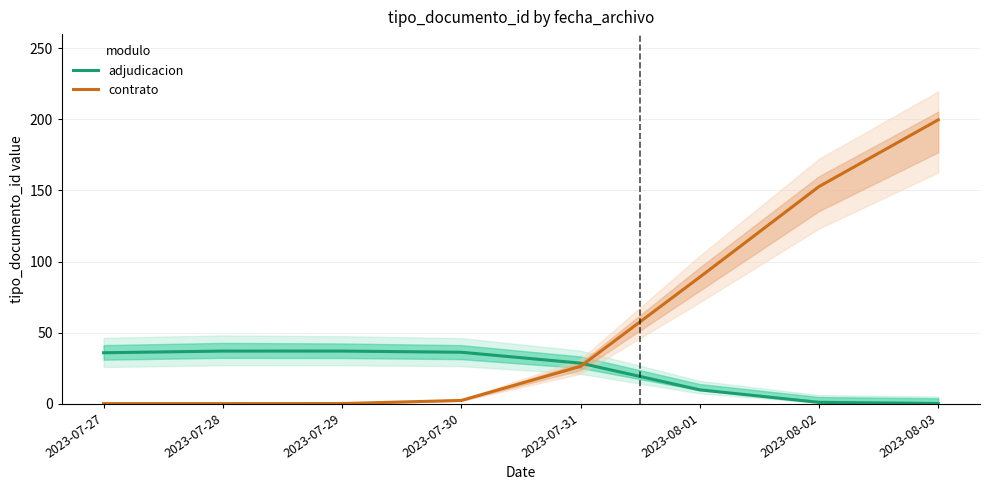

Which has a higher value, 2023-07-28 or 2023-07-31?

2023-07-28